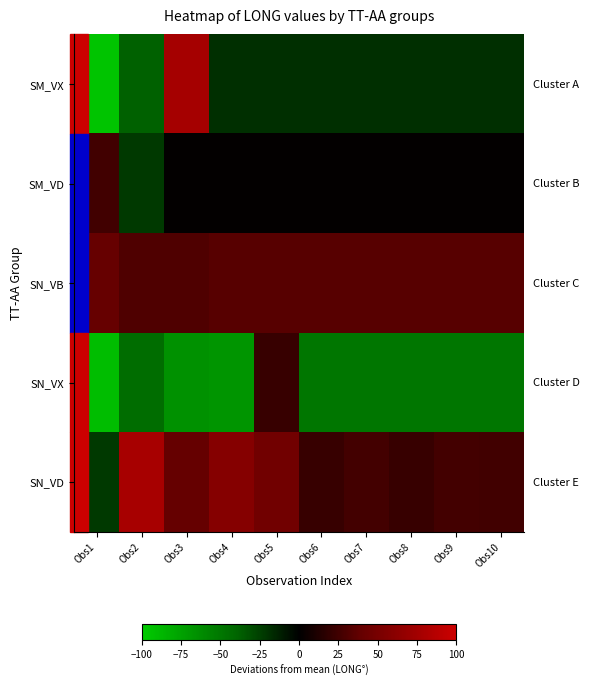

What is the spread (max minus min) of values at Obs2?

122.5